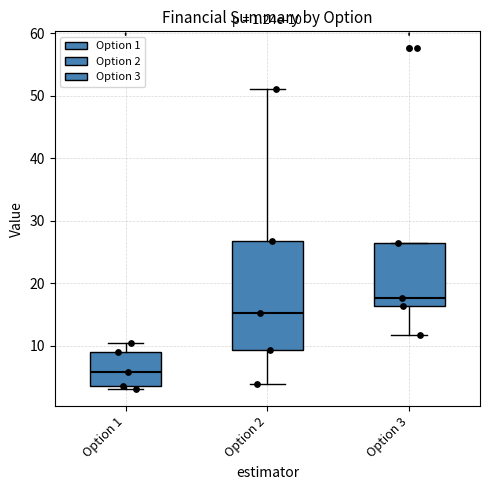

Which box has the highest median line?

Option 3